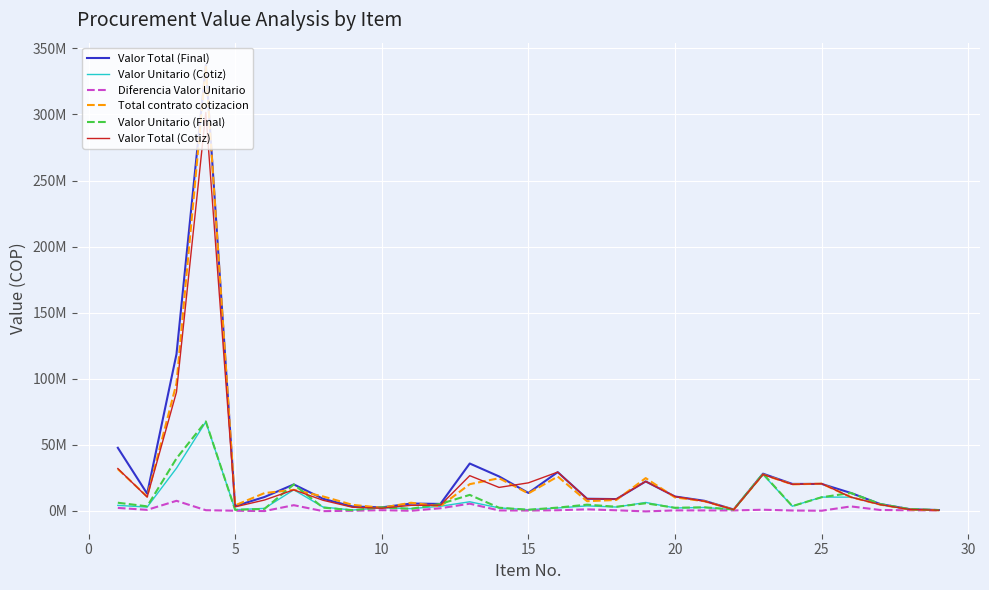

Reading left to right, list all the values displayed in this chart.

Valor Total (Final): 47540000	12800000	118500000	337500000	3399000	10284000	19800000	8920000	3107500	2420000	5320000	5040000	35647500	25860000	13367970	29101436	8970000	8698716	22080000	10655000	7414065	830000	27945000	20190000	20182500	13317000	4928572	1078321	385198
Valor Unitario (Cotiz): 3930572	2650000	32102973	67223333	660470	1656327	15719524	2672130	395673	2118727	1480952	3279333	6666667	2041667	619047	1983333	3556667	2682381	6146667	1993333	2360254	725000	27307718	3310447	10201307	10170850	4489524	838095	270597
Diferencia Valor Unitario: 2011928	550000	7397027	276667	-93970	-370827	4080476	-442130	-113173	301273	-150952	1760667	5215833	113333	17523	255239	928333	217191	-626667	137667	111101	105000	637282	54553	-110057	3146150	439048	240226	114601
Total contrato cotizacion: 31444579	10600000	96308919	336116667	3962820	13250613	15719524	10688520	4352407	2118727	5923807	3279333	20000000	24500000	12999980	25783333	7113333	8047143	24586667	9966667	7080761	725000	27307718	19862684	20402613	10170850	4489524	838095	270597
Valor Unitario (Final): 5942500	3200000	39500000	67500000	566500	1285500	19800000	2230000	282500	2420000	1330000	5040000	11882500	2155000	636570	2238572	4485000	2899572	5520000	2131000	2471355	830000	27945000	3365000	10091250	13317000	4928572	1078321	385198
Valor Total (Cotiz): 31828953	10224115	89779018	301561530	2822900	7986219	15709806	7780132	2537424	1797990	3969048	4093319	26445710	17540360	21006810	29152500	8970000	8698715	22080000	10655000	7080761	725000	27307718	19862684	20402613	10170850	4489524	838095	270597